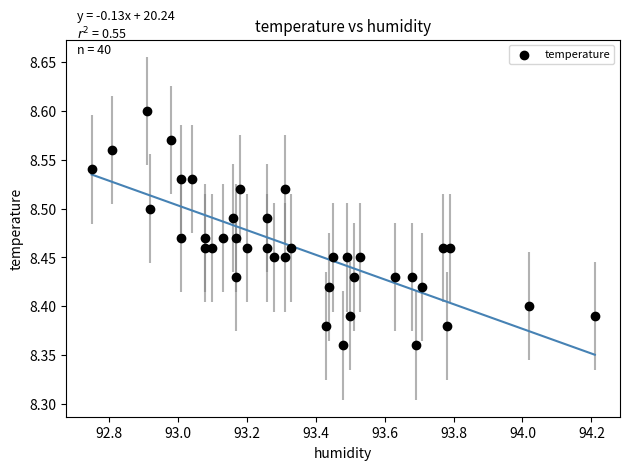

What is the range of X values (max minus min)?

1.5